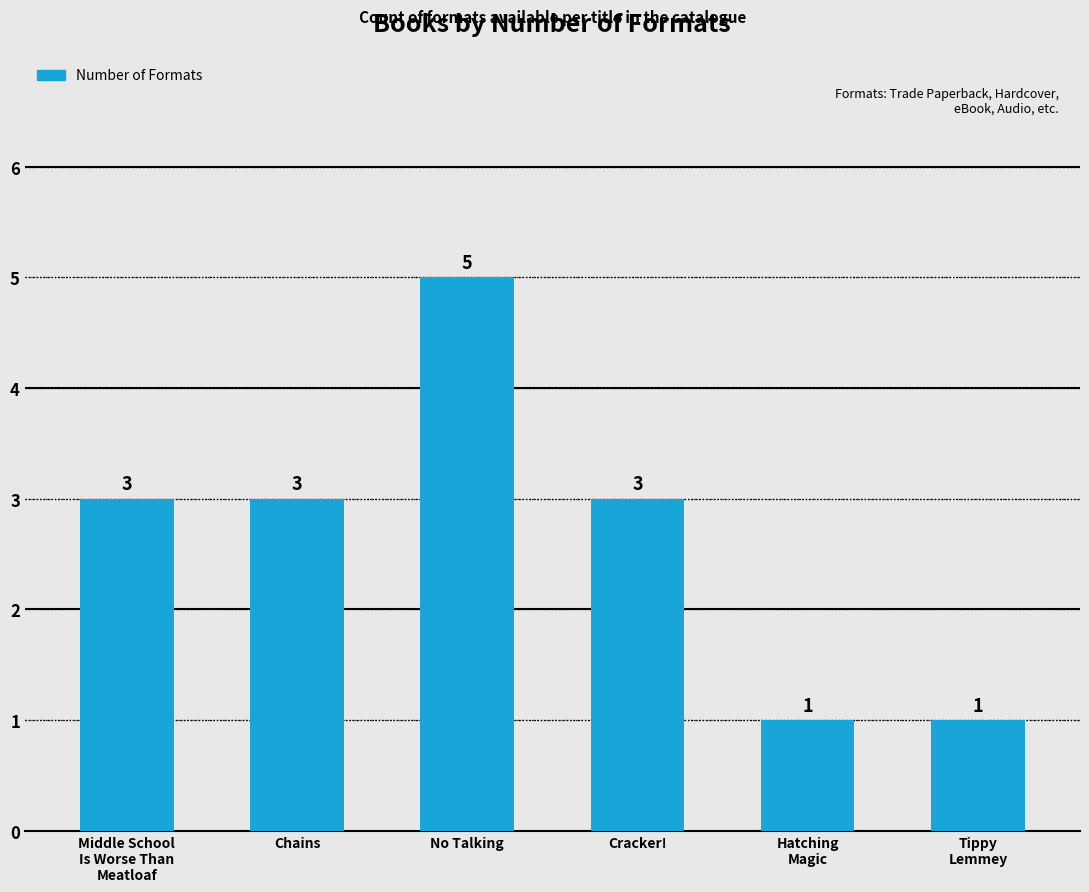

What is the value of the 5th bar from the left?

1